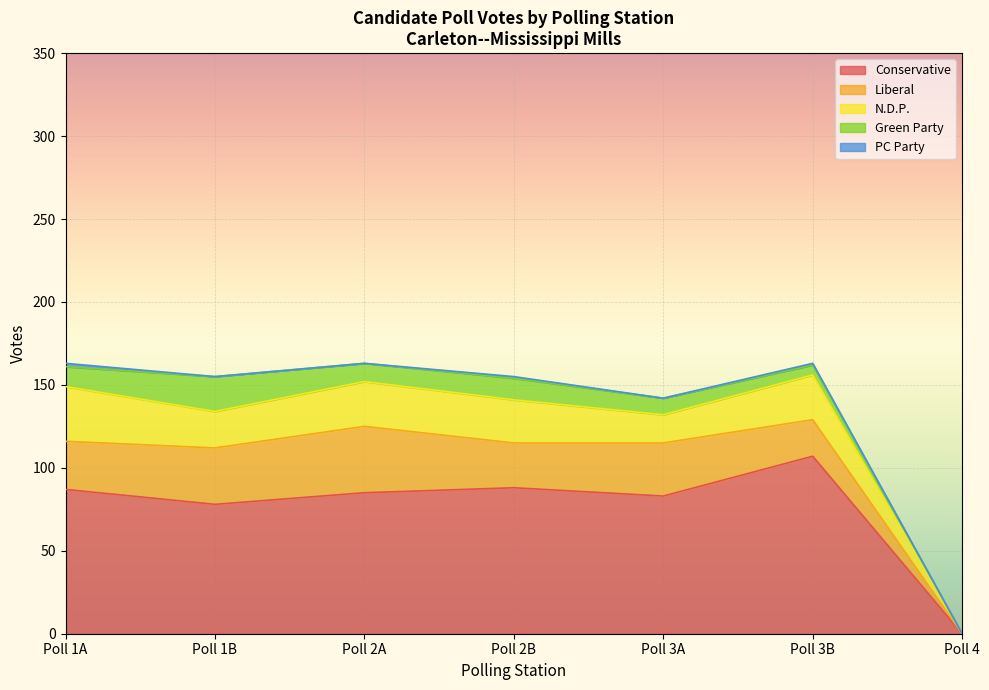

Which has a higher value, Poll 4 or Poll 2B?

Poll 2B